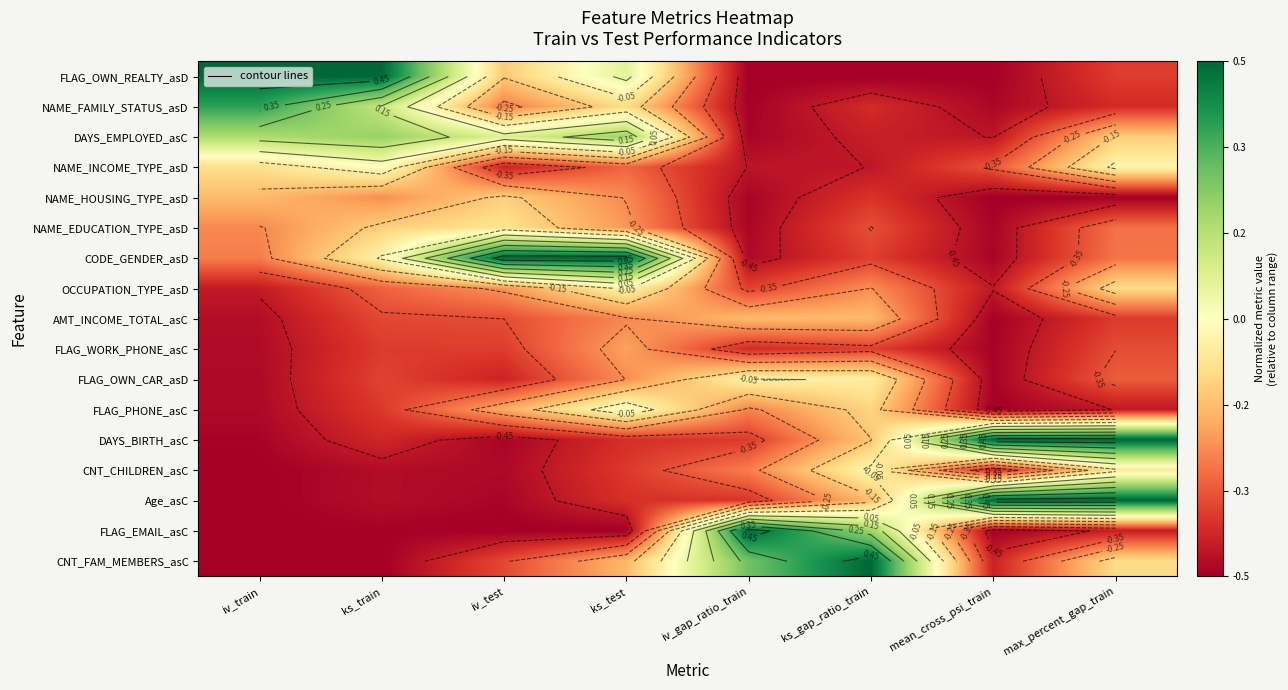

List the labels in order of OCCUPATION_TYPE_asD value, largest first.

ks_test, max_percent_gap_train, iv_test, ks_gap_ratio_train, ks_train, iv_gap_ratio_train, iv_train, mean_cross_psi_train